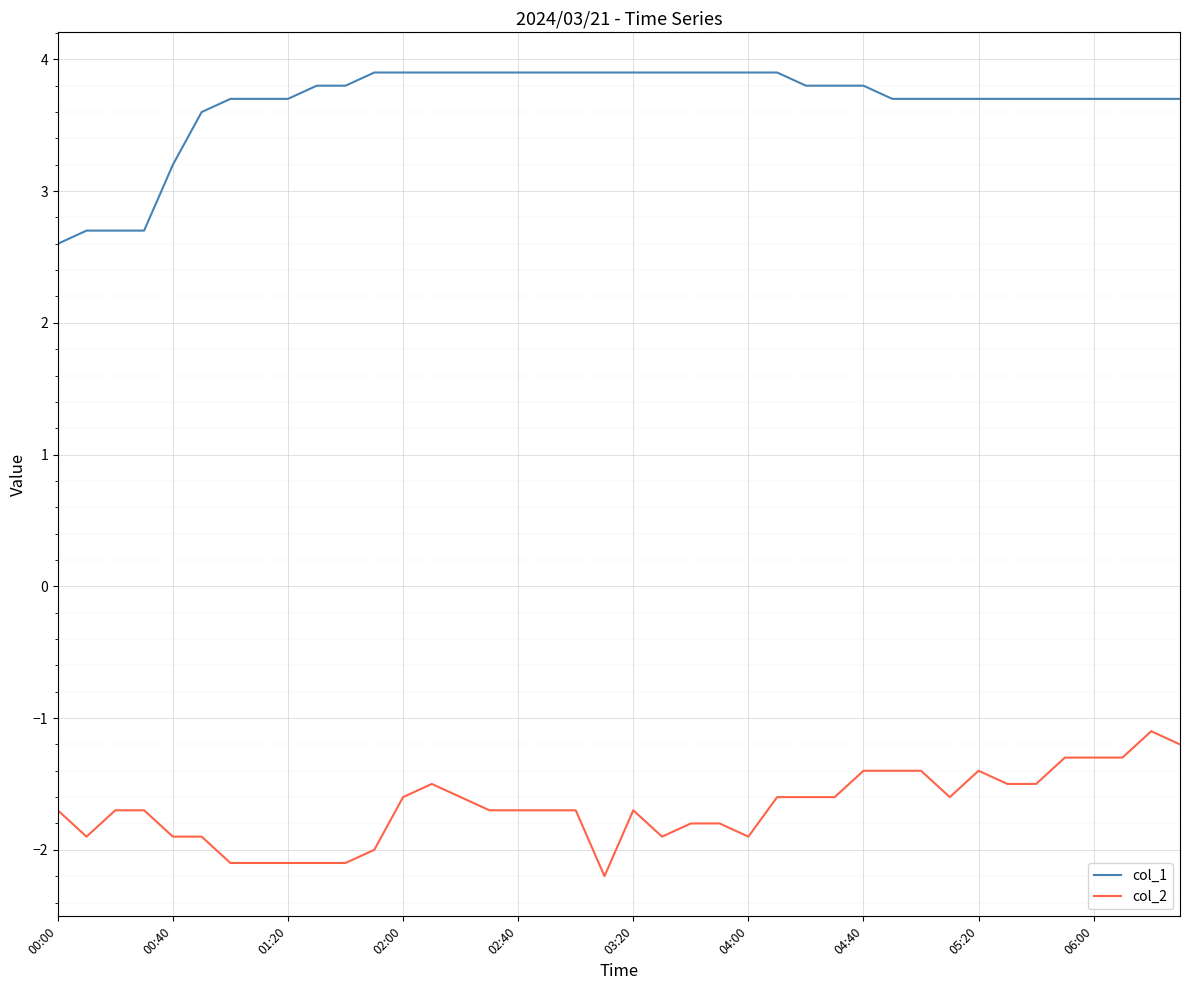

Rank the series by their average value, from highest to lowest.

col_1, col_2